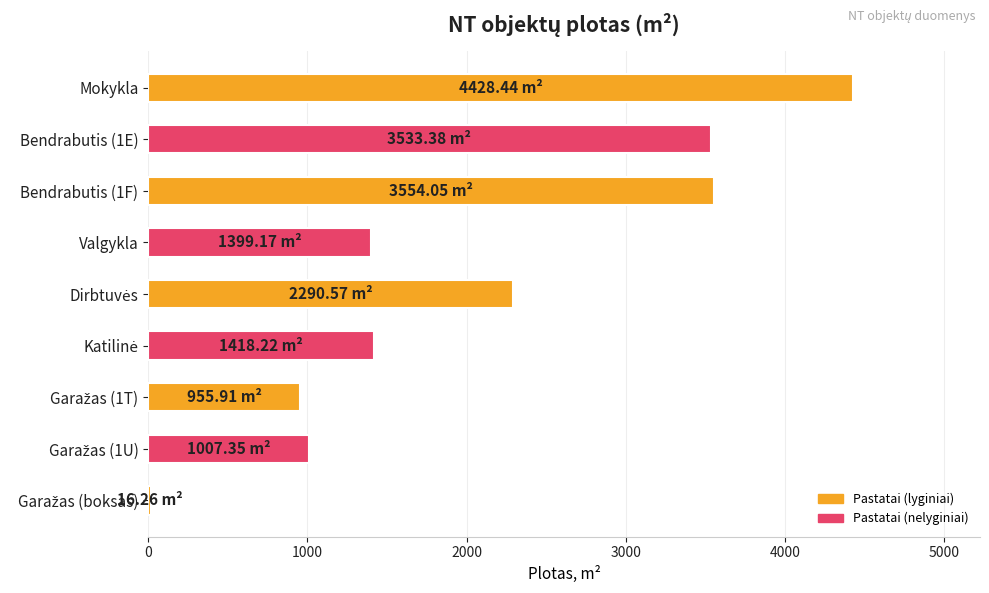

Approximately how many times larger is the value at Mokykla compared to Valgykla?

3.2